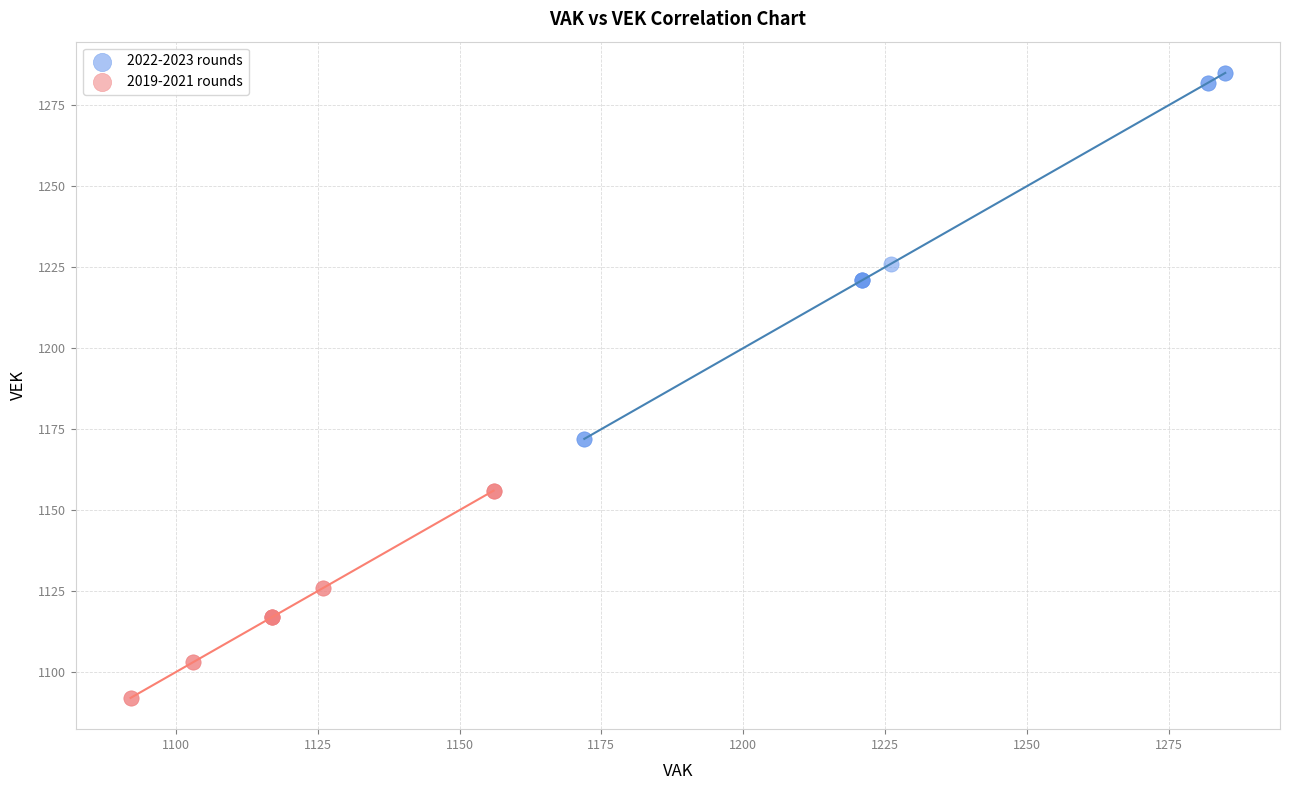

Which series contains the lowest Y value?

2019-2021 rounds